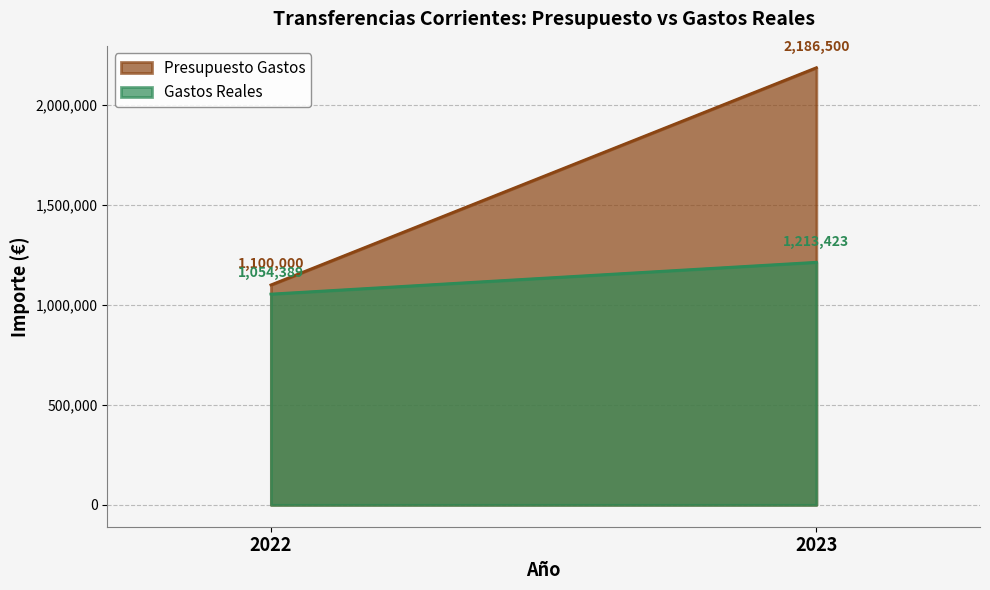

The value of Presupuesto Gastos at 2023 is 2186500.0. True or false?

True